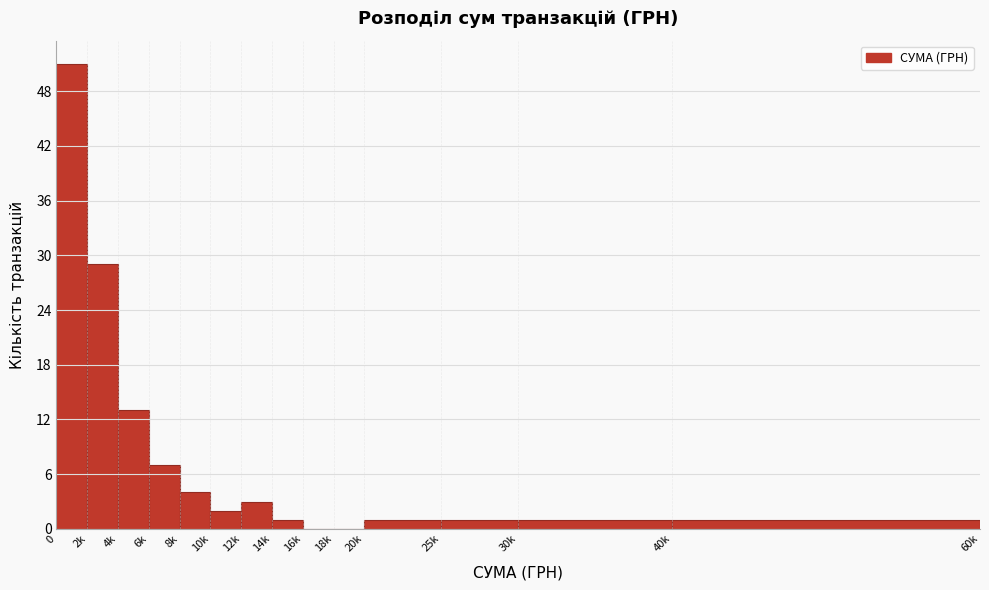

Reading left to right, extract all data points from this chart.

0=51	2k=29	4k=13	6k=7	8k=4	10k=2	12k=3	14k=1	16k=0	18k=0	20k=1	25k=1	30k=1	40k=1